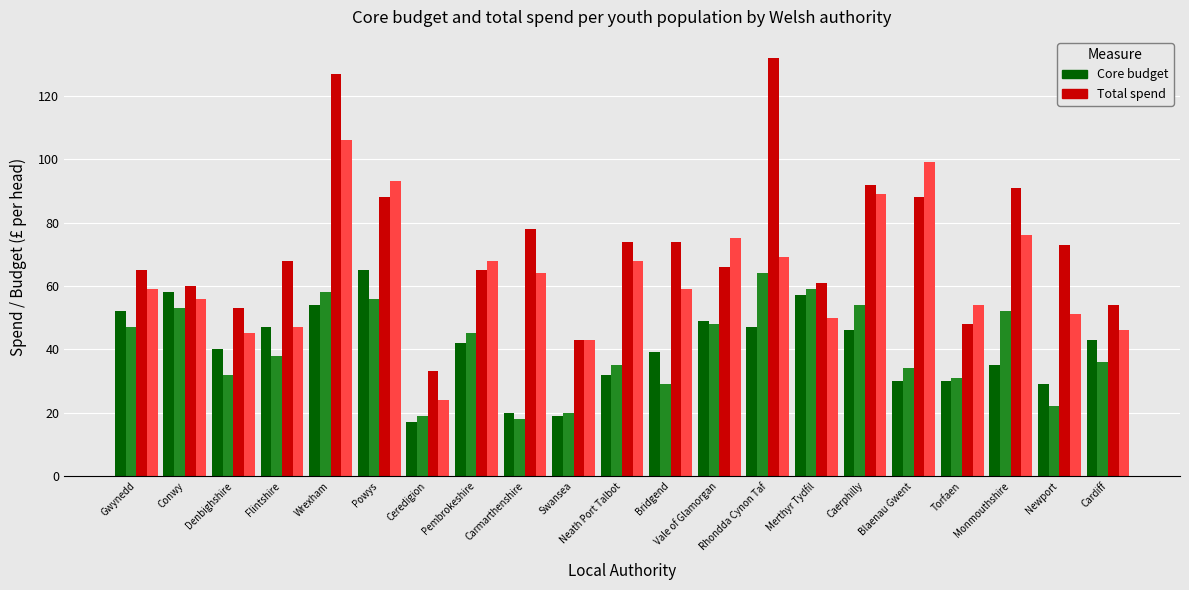

What is the smallest value displayed?

17